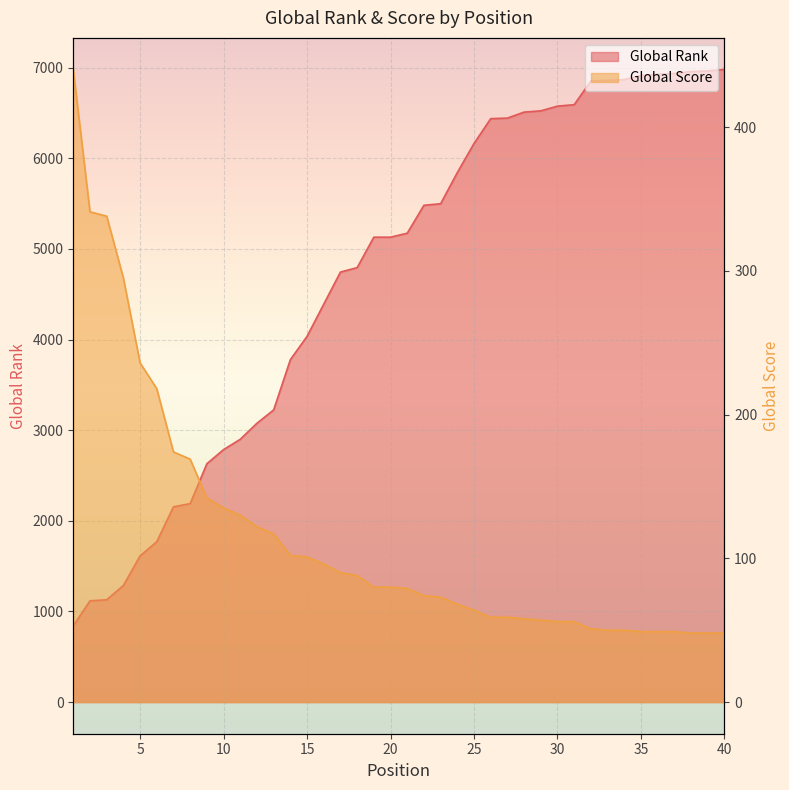

At 26, list the series in order from smallest to largest.

Global Score, Global Rank